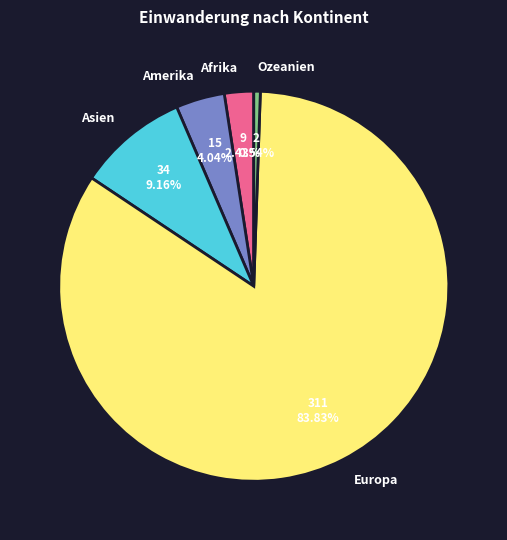

Is Europa the majority of the pie?

Yes